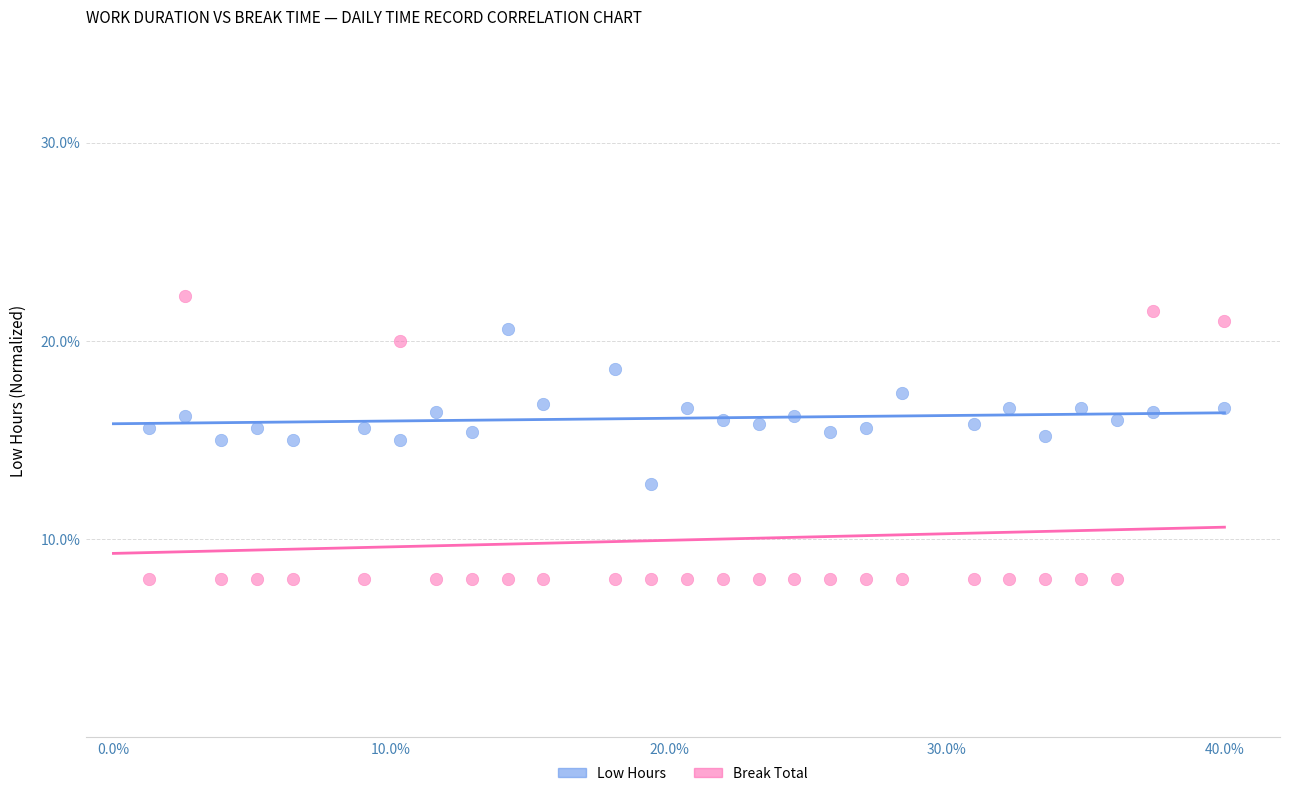

Across all data points, what is the range of X values (max minus min)?

38.7